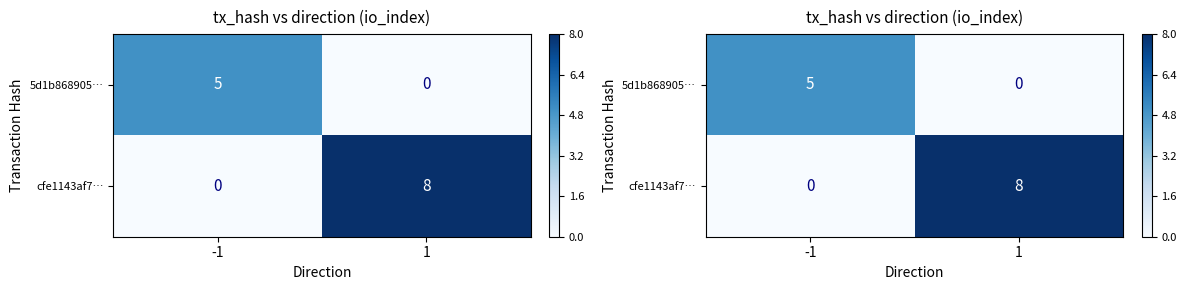

List the series in order of their overall mean, highest first.

cfe1143af7…, 5d1b868905…